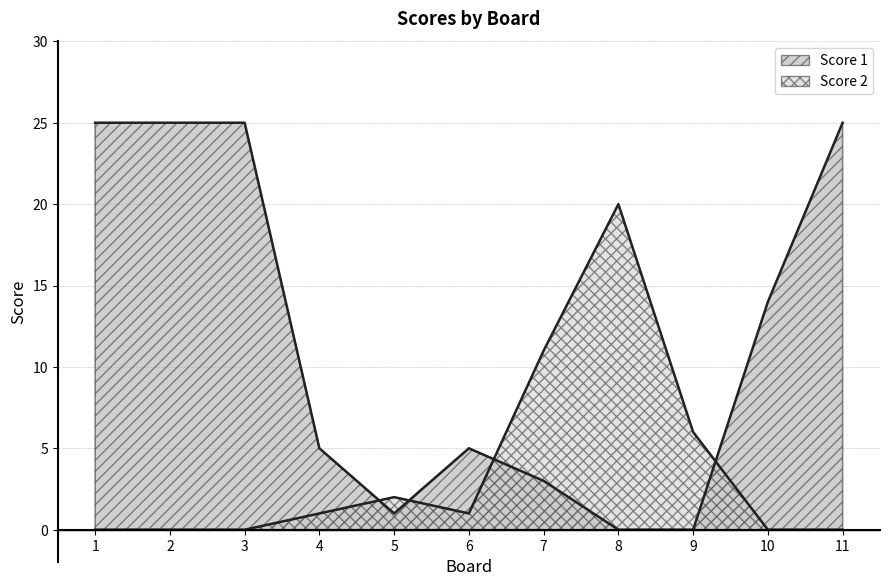

How many interior local valleys does the Score 2 series have?

1